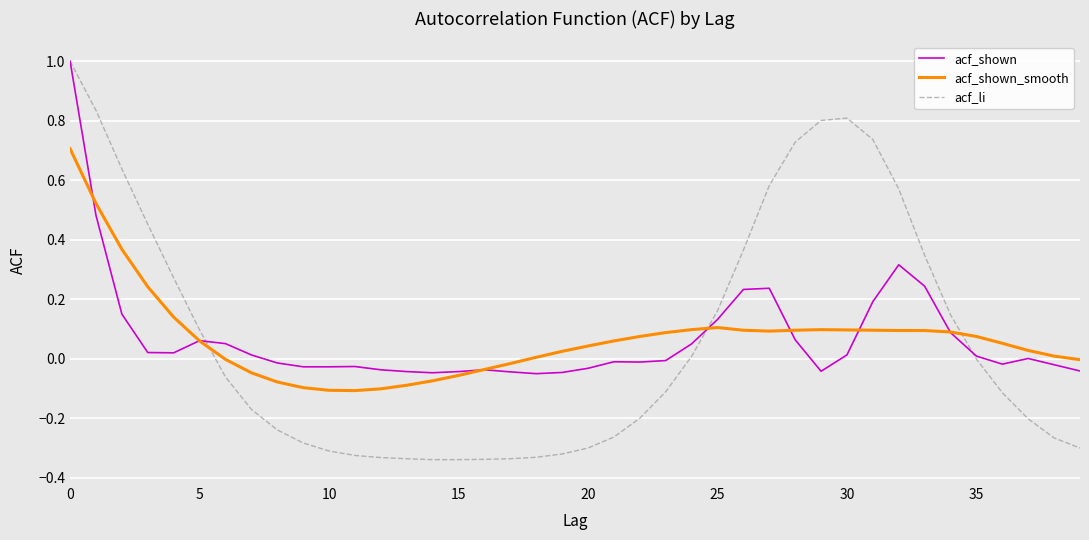

What is the highest value of the acf_shown series?

1.0